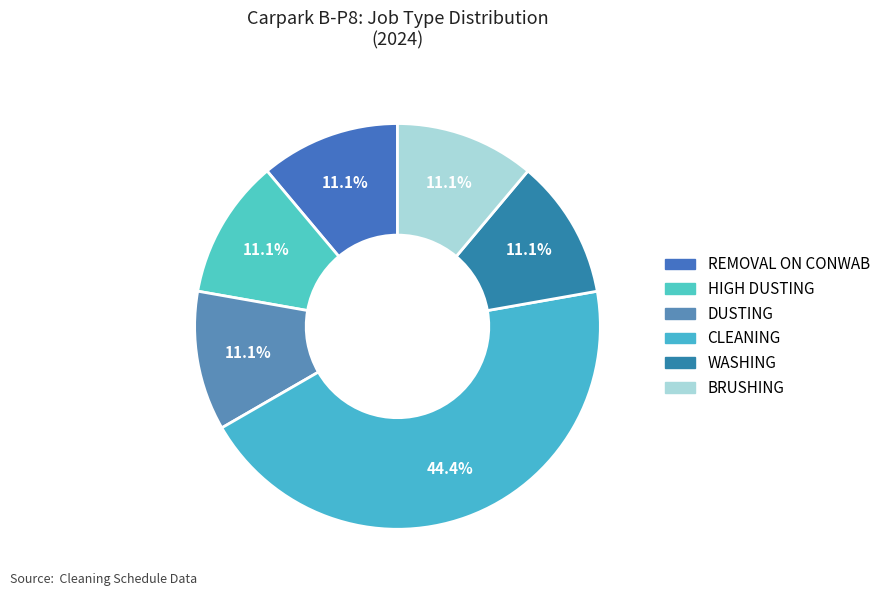

Which category has the smallest portion of the pie?

REMOVAL ON CONWAB